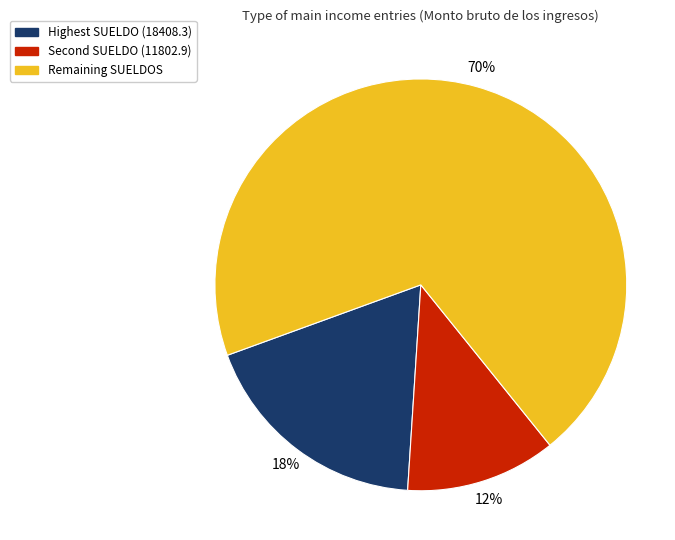

Rank the categories by value from lowest to highest.

Second SUELDO (11802.9), Highest SUELDO (18408.3), Remaining SUELDOS